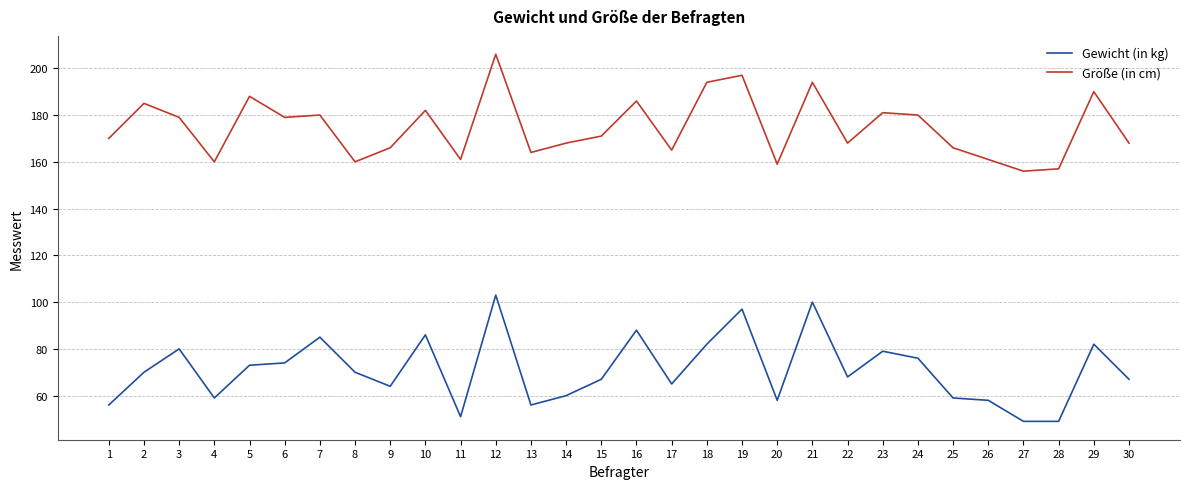

At 4, list the series in order from smallest to largest.

Gewicht (in kg), Größe (in cm)